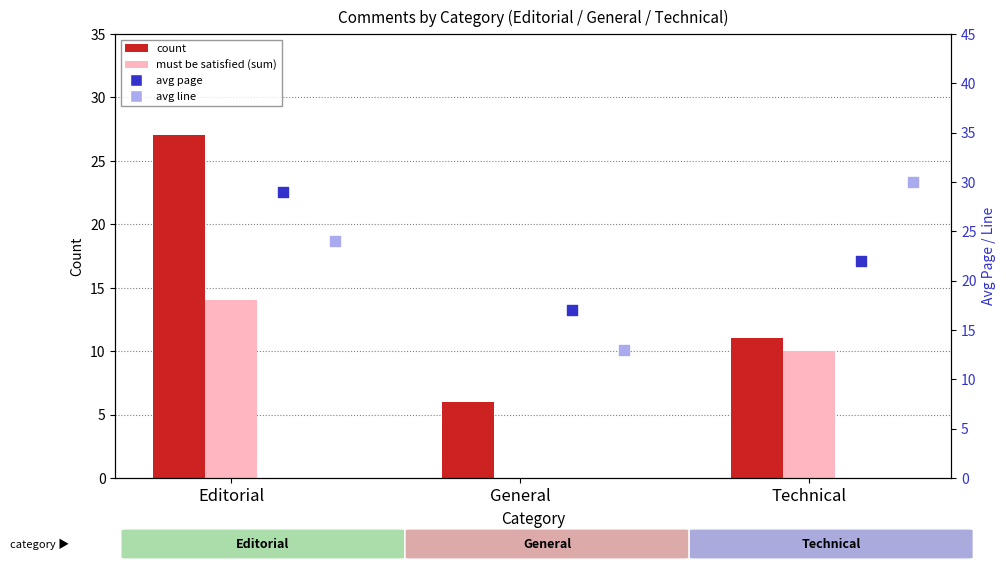

Which series contains the lowest Y value?

must be satisfied (count)